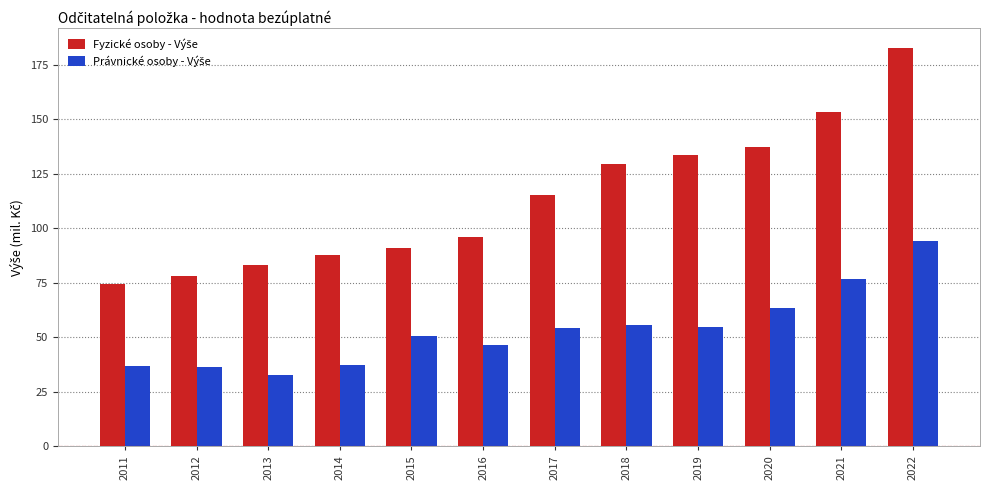

At which category does the chart reach its minimum across all series?

2013